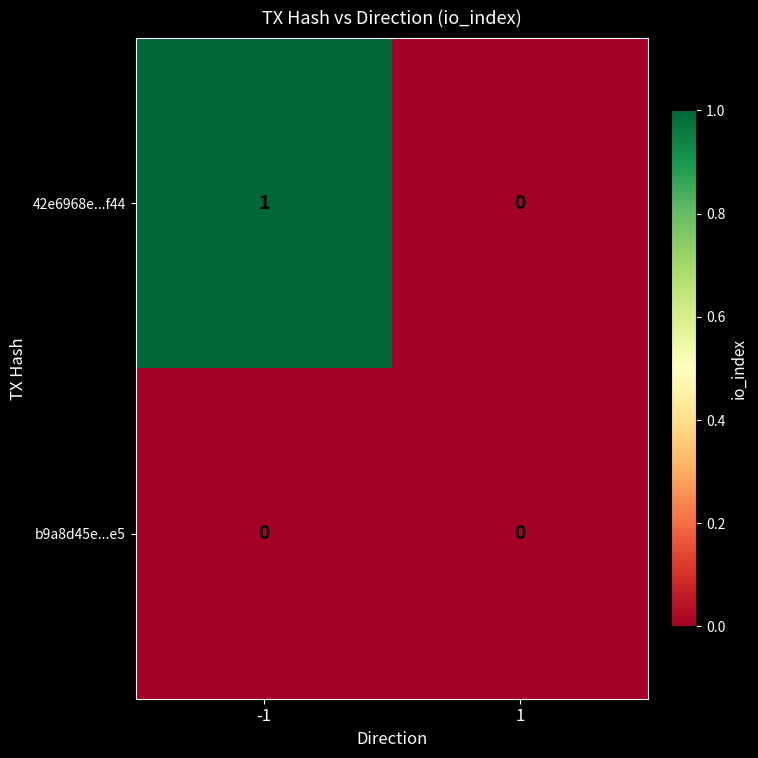

Between -1 and 1, which series saw the biggest shift?

42e6968e...f44